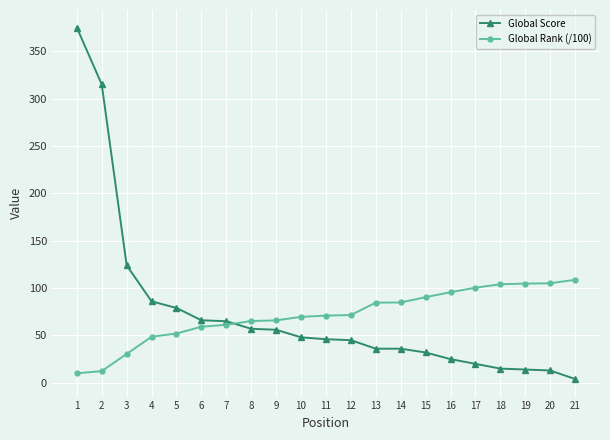

True or false: Global Score and Global Rank (/100) intersect in this chart.

True